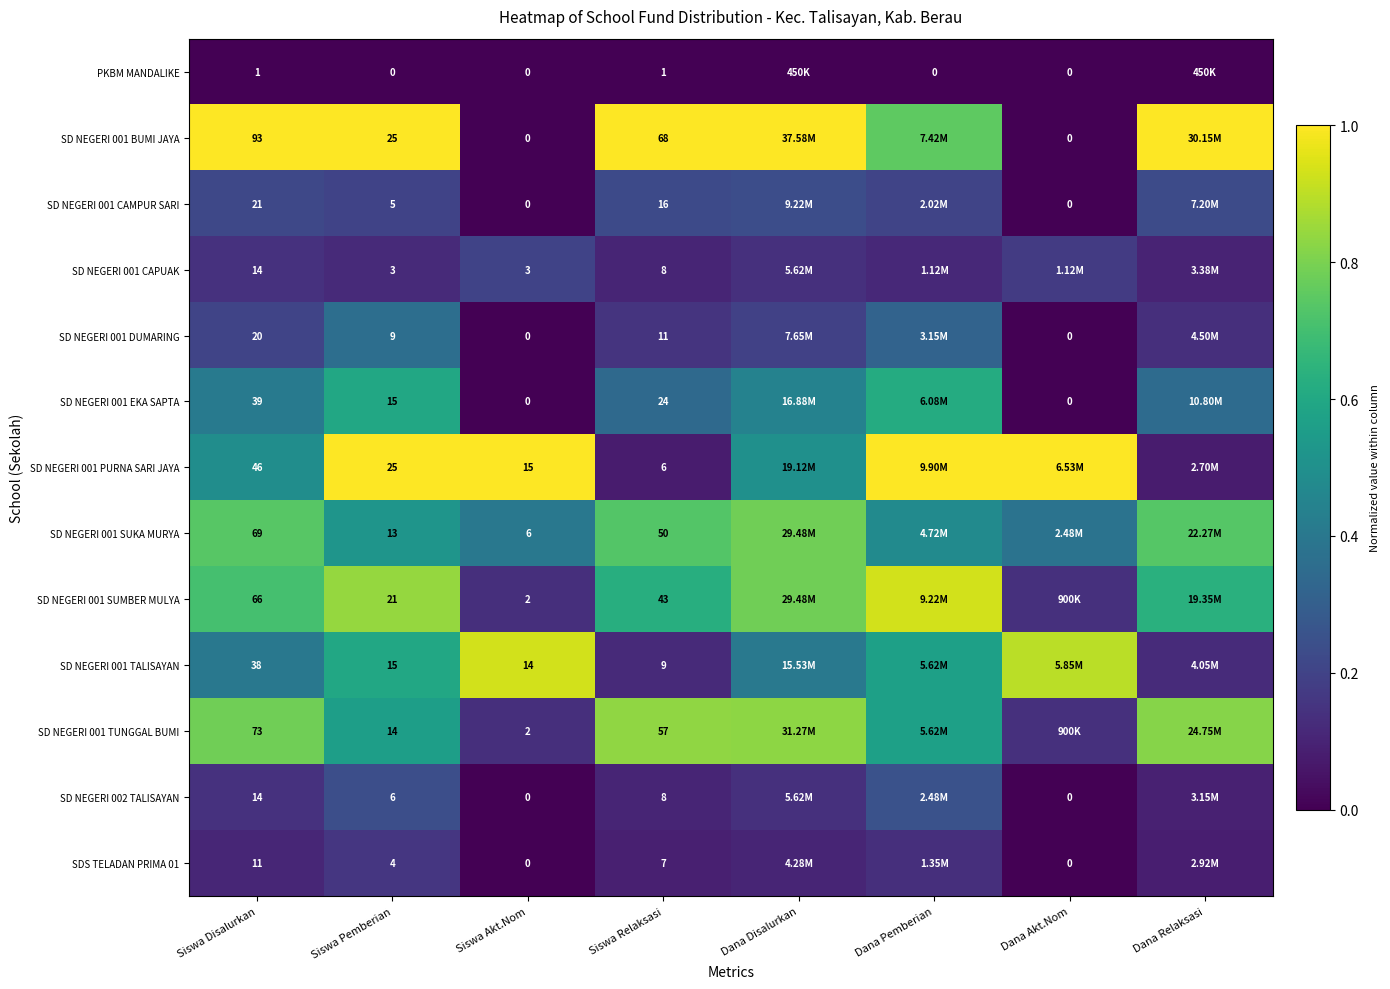

Is the value of SD NEGERI 001 PURNA SARI JAYA at Siswa Disalurkan greater than the value of SD NEGERI 001 DUMARING at Siswa Disalurkan?

Yes